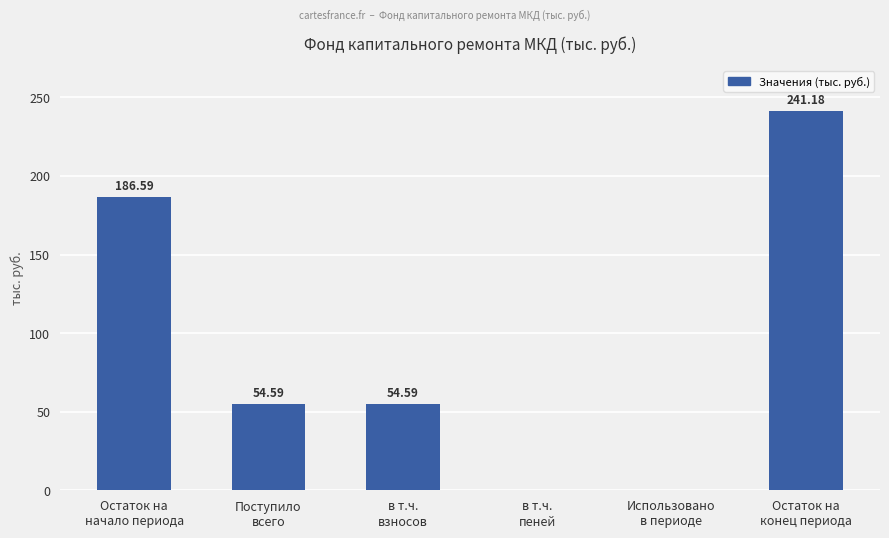

What is the sum of all values?

536.9